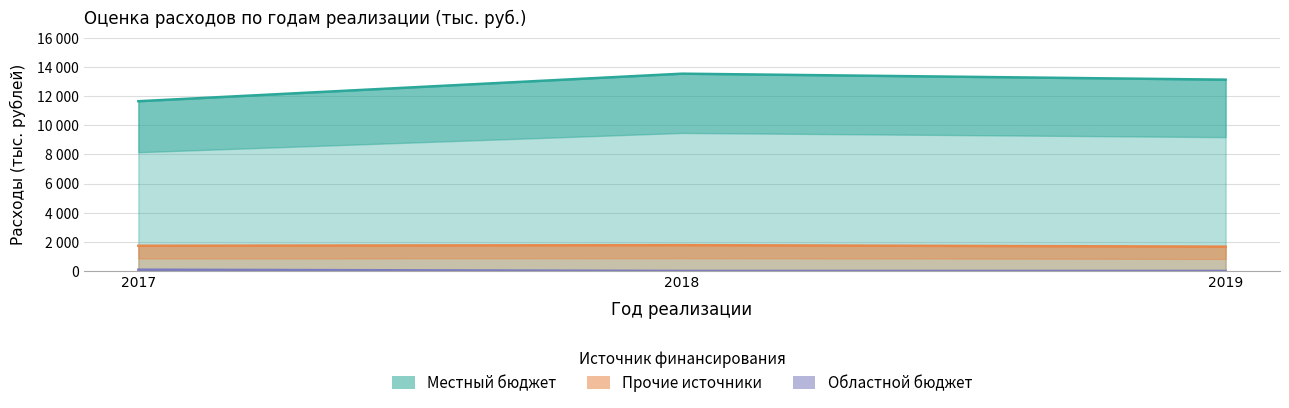

What are all the series names shown in the legend?

local_budget, other_sources, oblast_budget